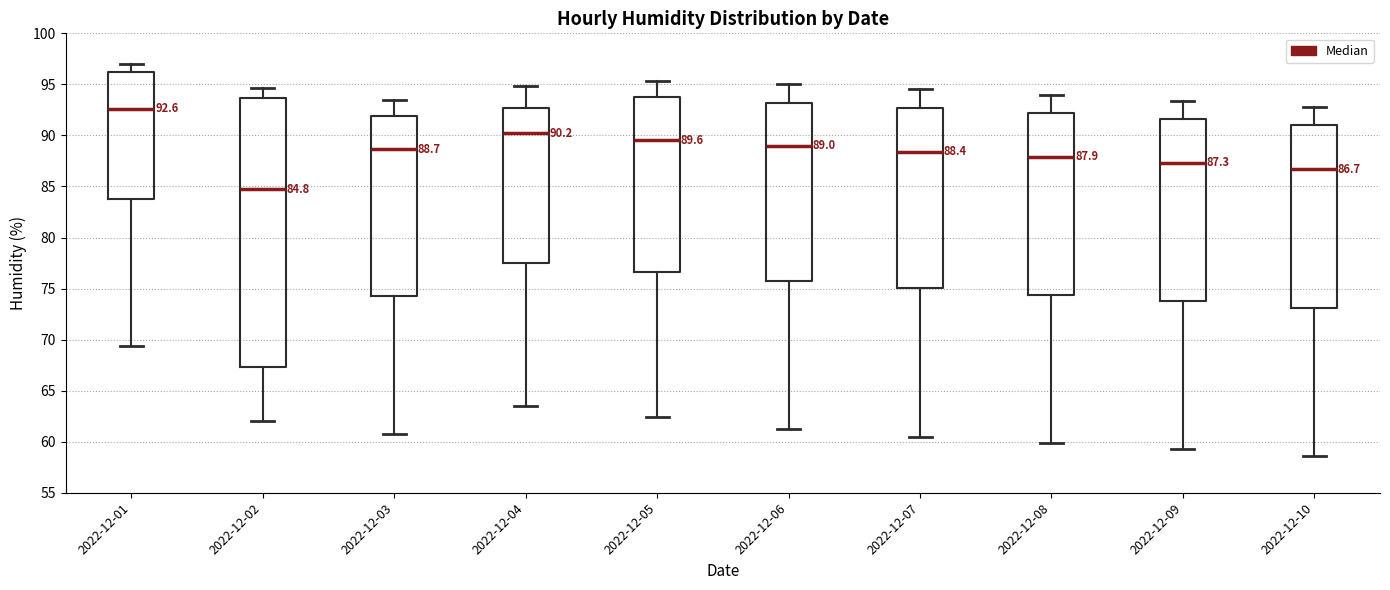

Comparing the boxes themselves (not the whiskers), which one is the tallest?

2022-12-02